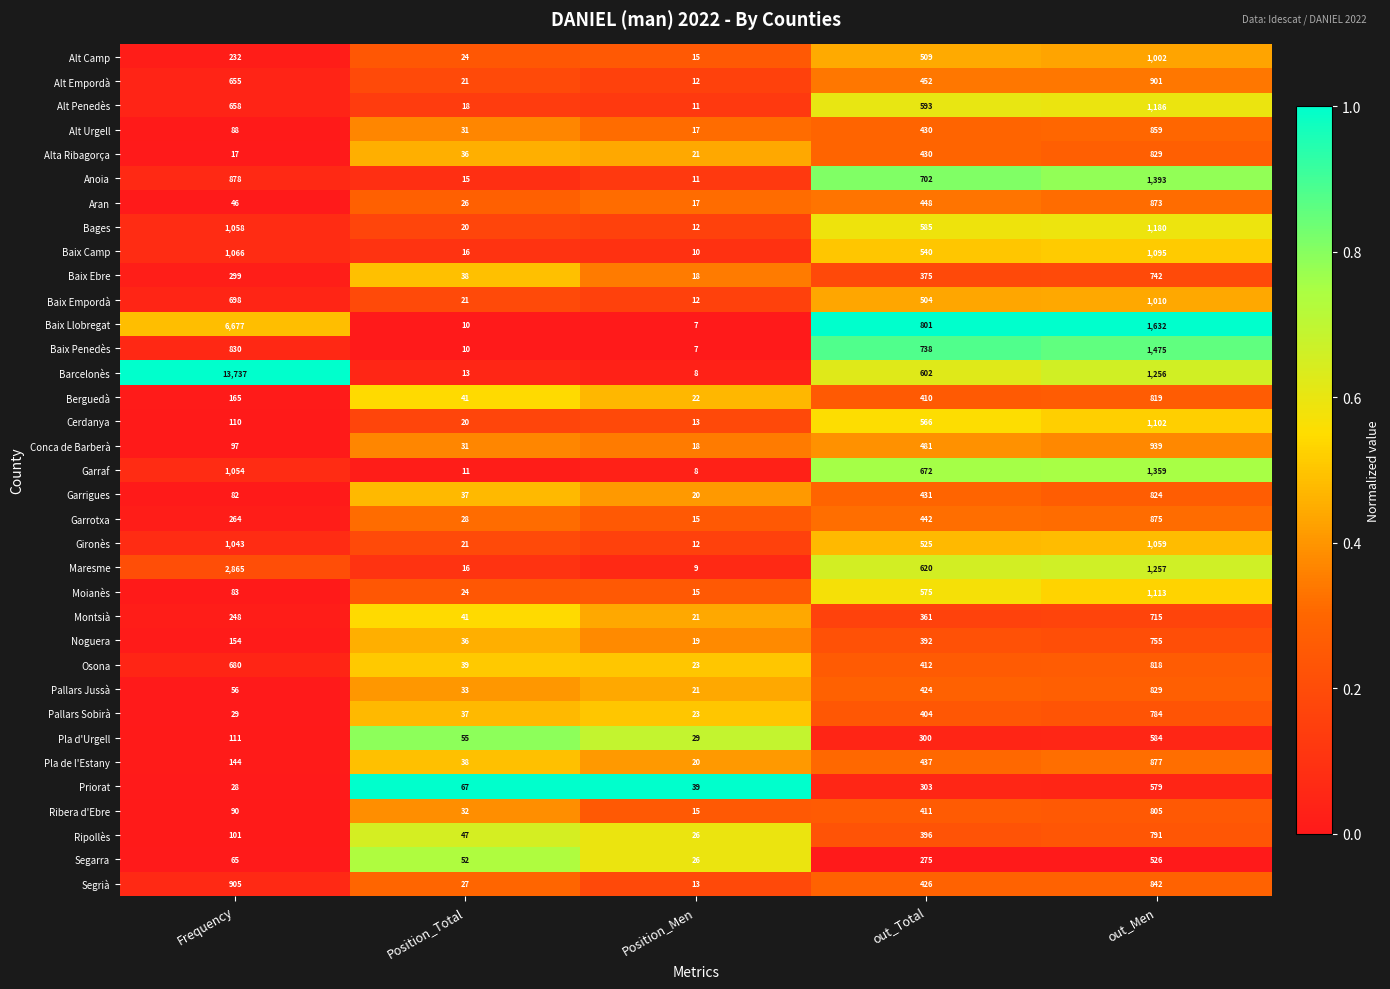

What is the spread (max minus min) of values at Position_Total?

57